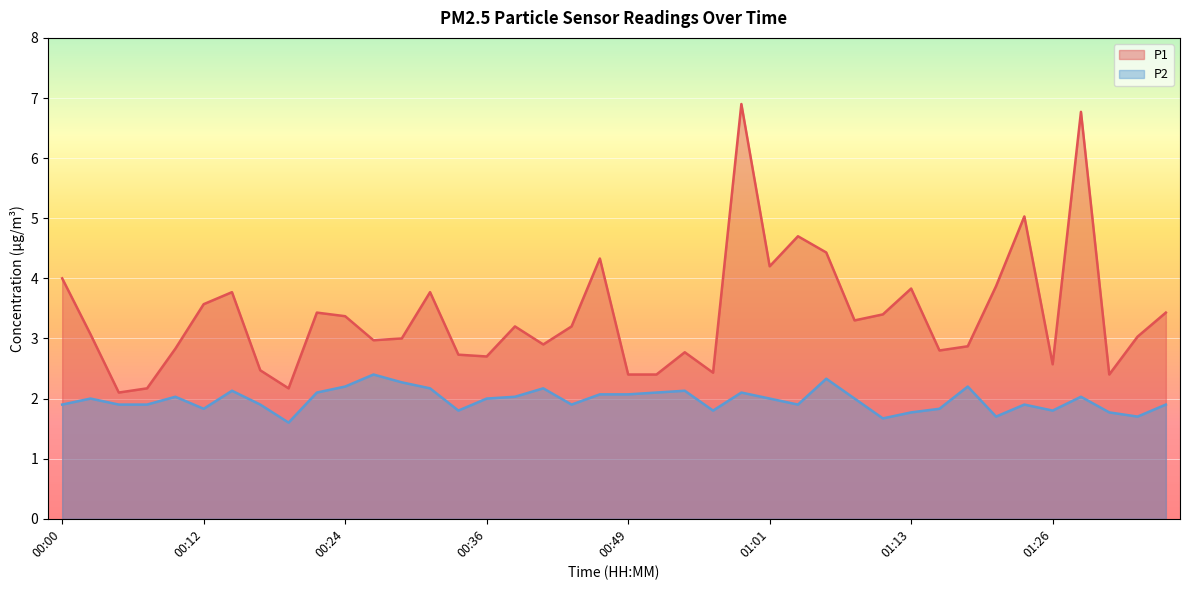

Which series has the largest total across all categories?

P1